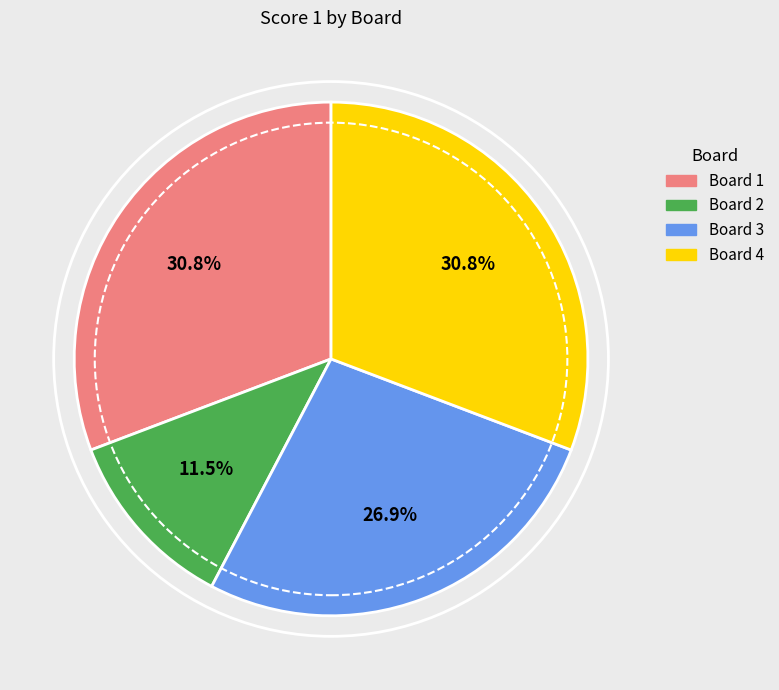

Which slice is the smallest?

Board 2